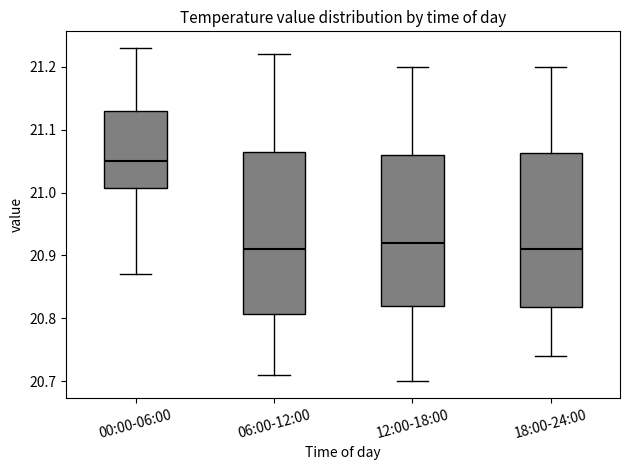

Which box is the tallest, from its lower edge to its upper edge?

06:00-12:00